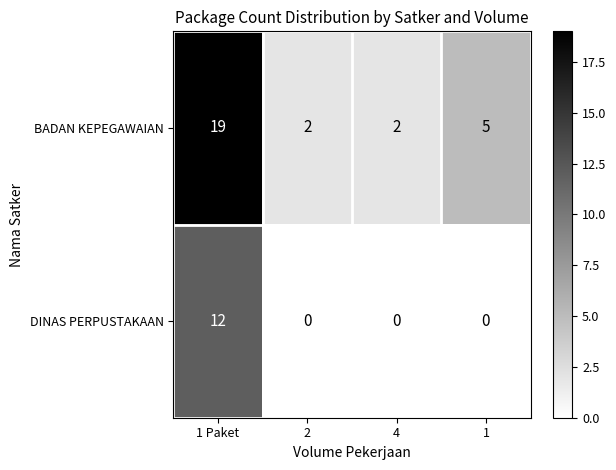

At which label does BADAN KEPEGAWAIAN first exceed 5?

1 Paket